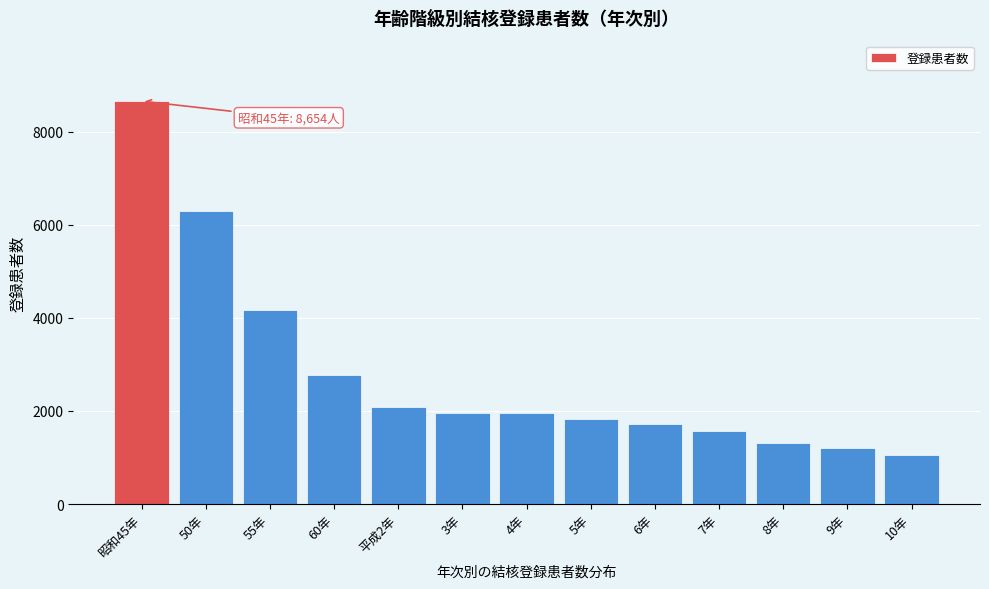

What is the difference between the maximum and minimum values?

7596